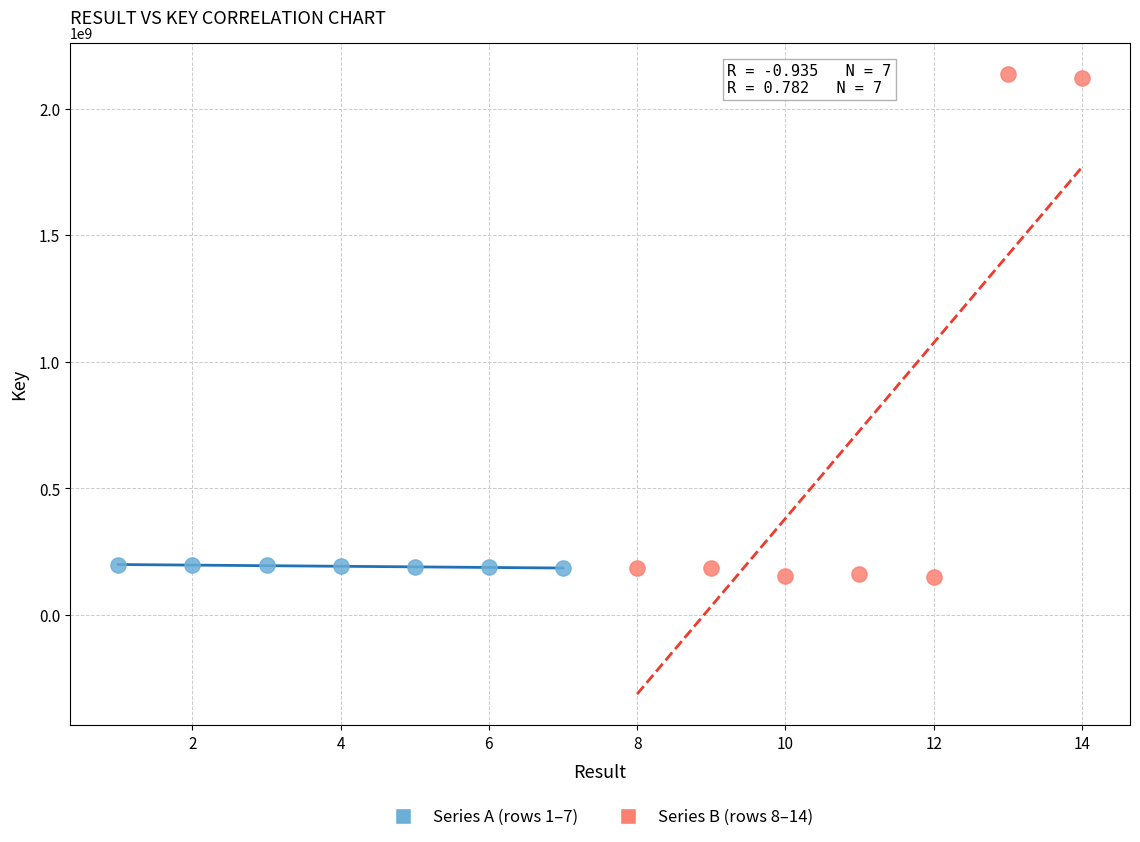

Which series has the widest spread of Y values?

Series B (rows 8–14)